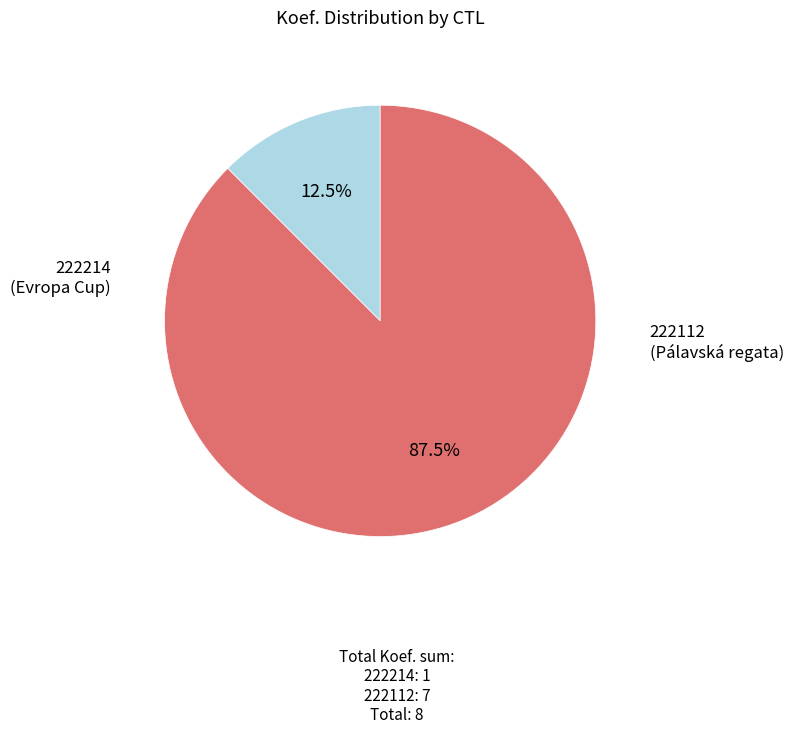

What is the largest slice in the pie chart?

222112